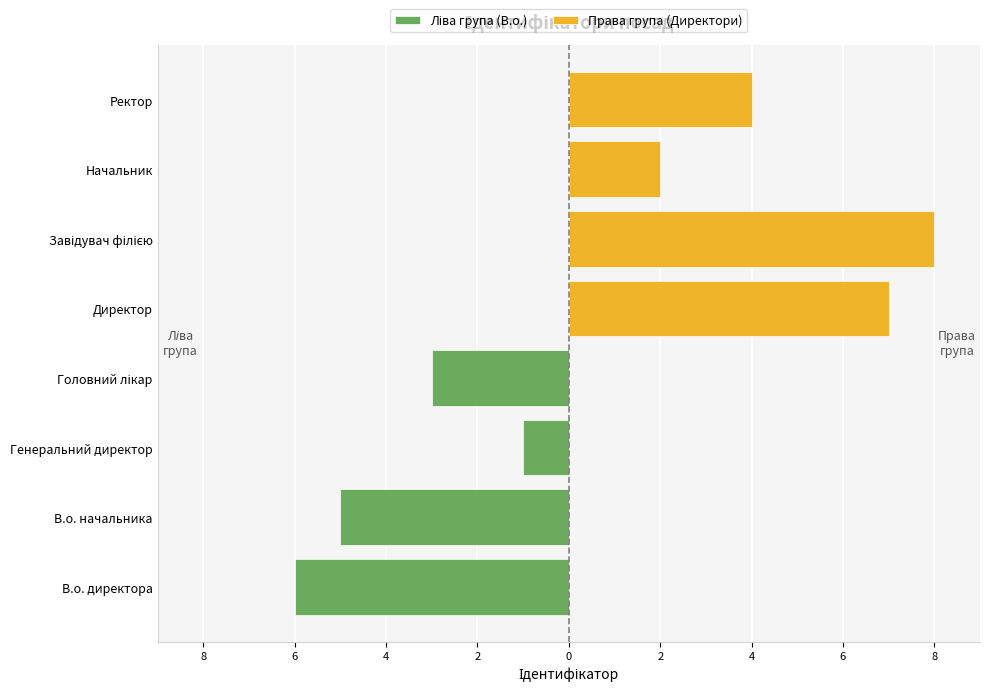

How many values in the Ліва група (В.о.) series exceed -3?

1